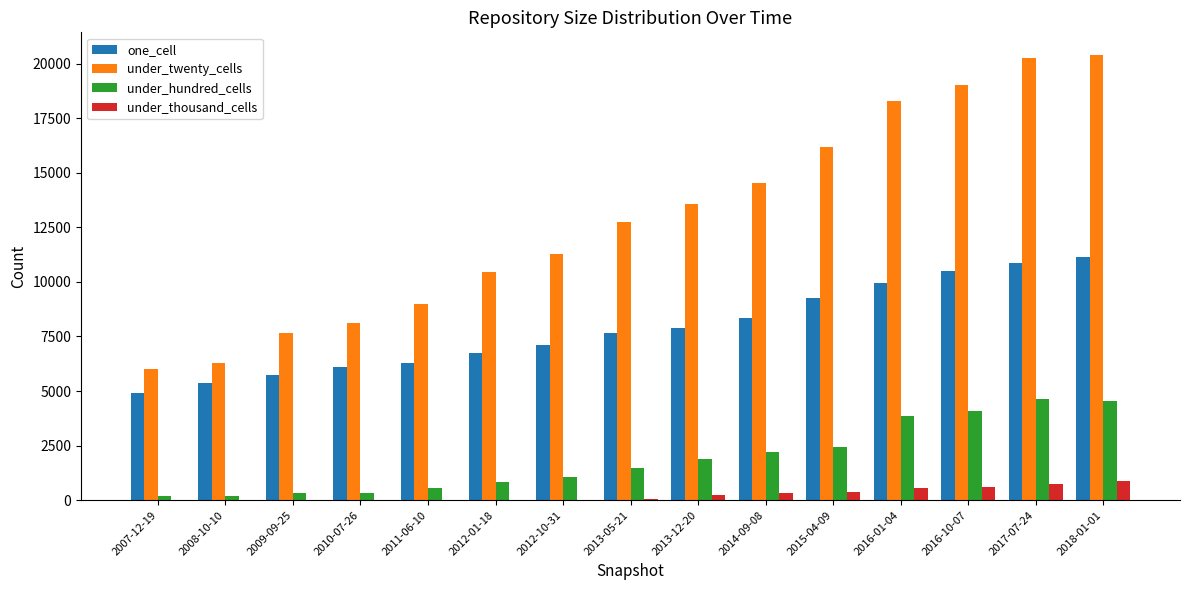

What is the total value across all series at 2016-01-04?

32643